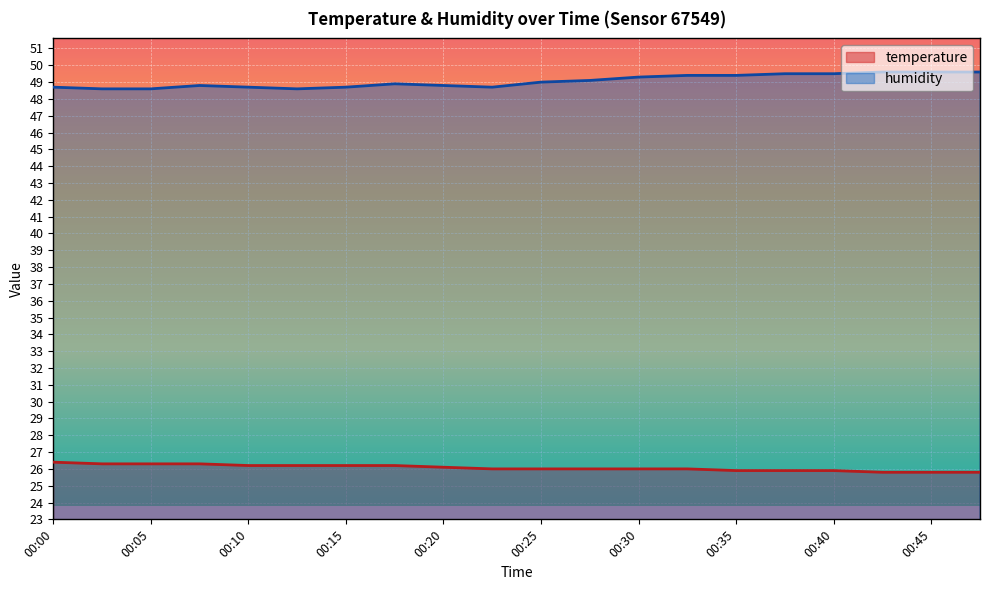

At which label is temperature closest to 26?

00:22